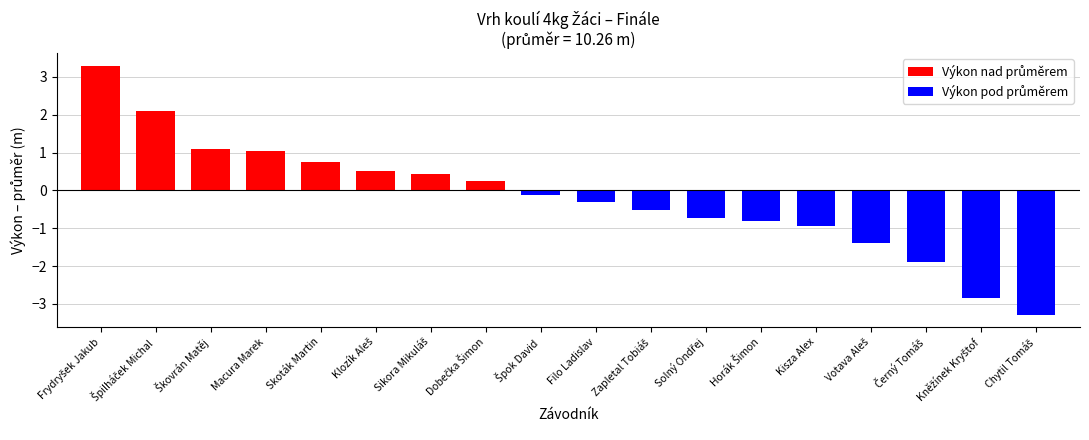

What are all the series names shown in the legend?

Výkon nad průměrem, Výkon pod průměrem